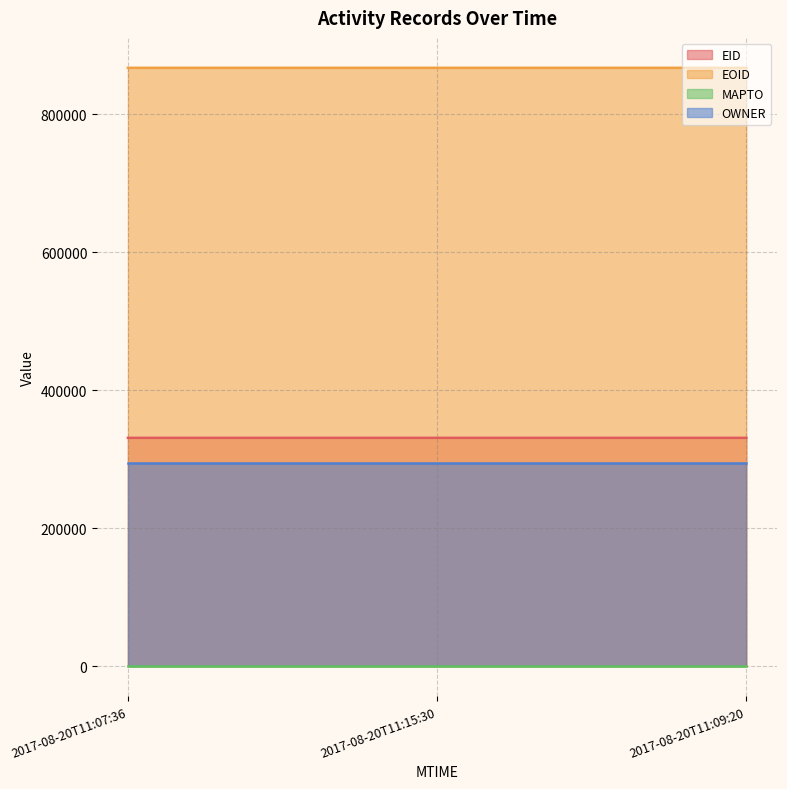

The value of EOID at 2017-08-20T11:07:36 is 867119. True or false?

True